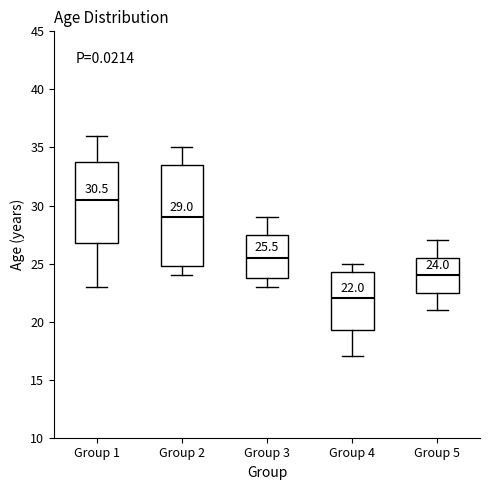

Which box's median line is the highest?

Group 1